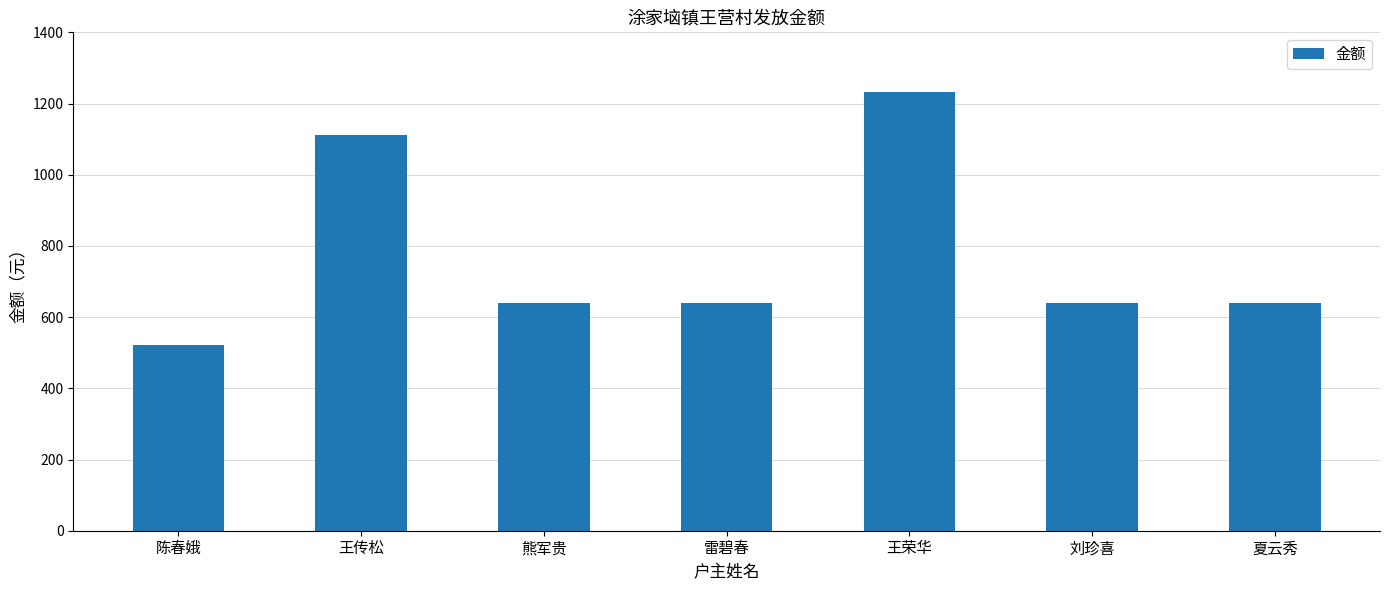

What is the minimum value shown in the chart?

521